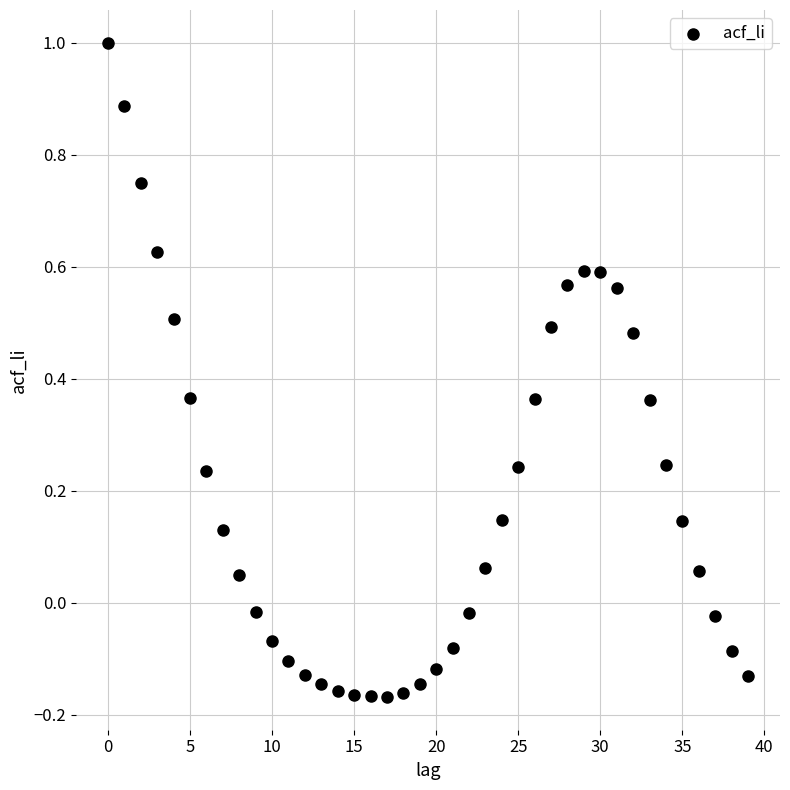

What is the range of Y values (max minus min)?

1.2